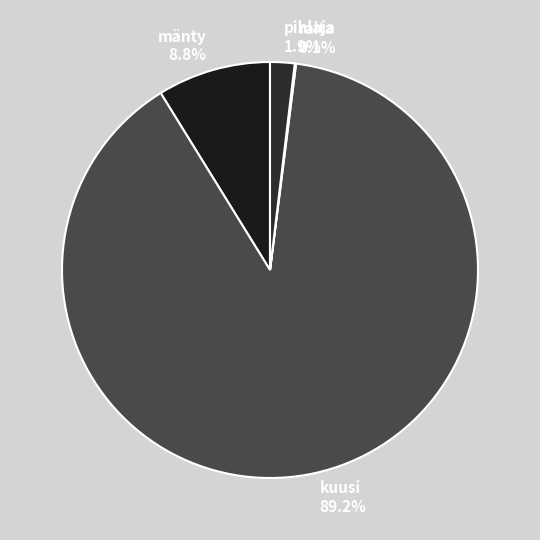

Does pihlaja account for over 50% of the chart?

No